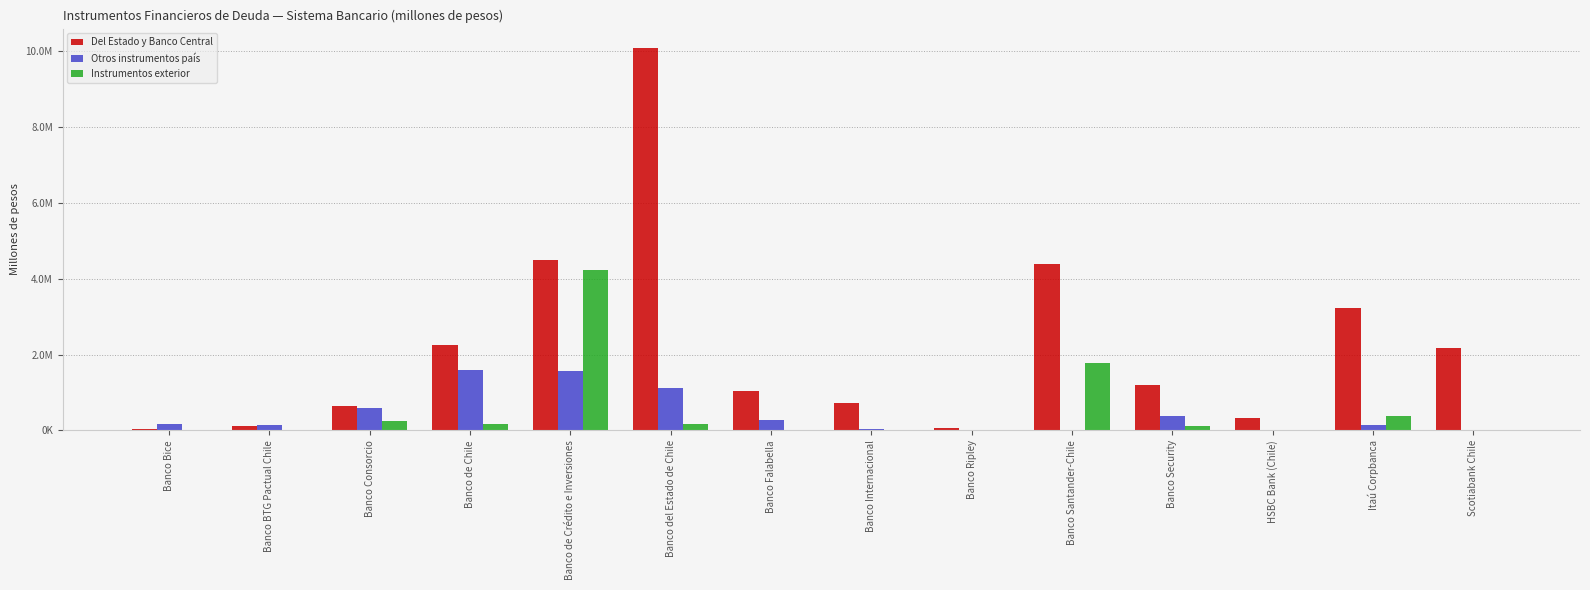

What are all the series names shown in the legend?

Del Estado y Banco Central, Otros instrumentos país, Instrumentos exterior